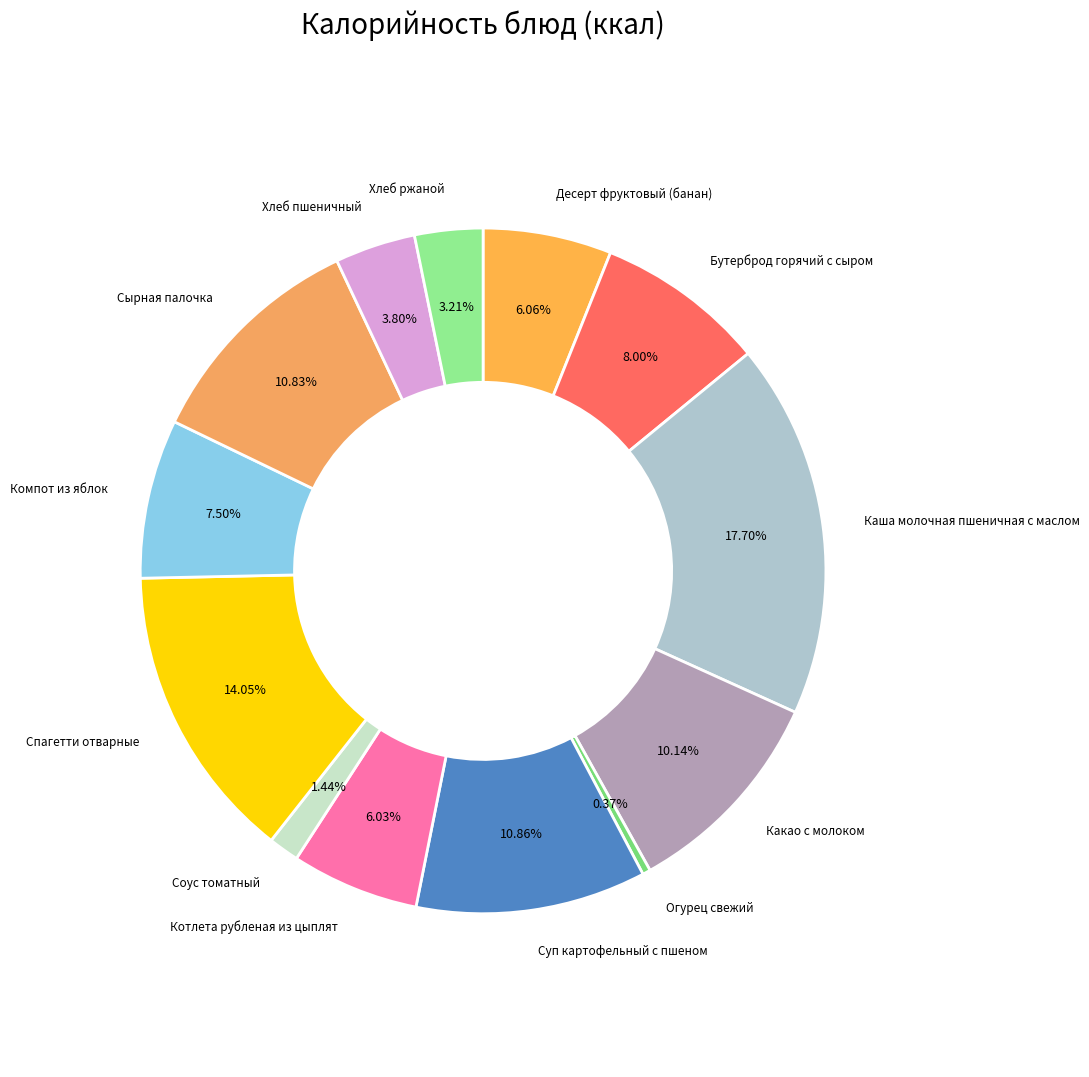

What percentage is the Хлеб ржаной slice, to the nearest percent?

3%